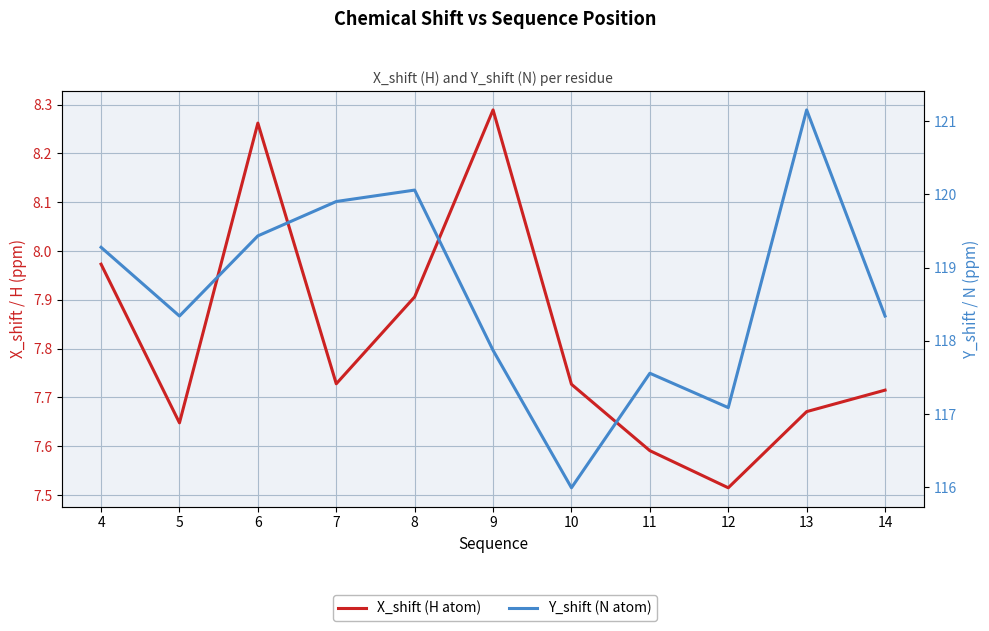

What is the spread (max minus min) of values at 6?

111.2